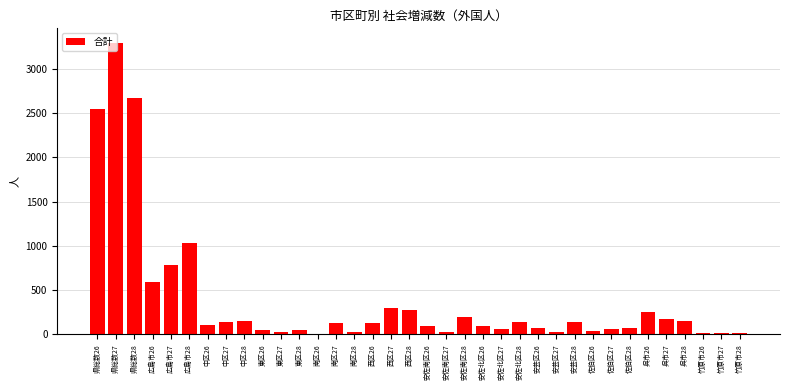

Which label corresponds to the largest value in the chart?

県総数27